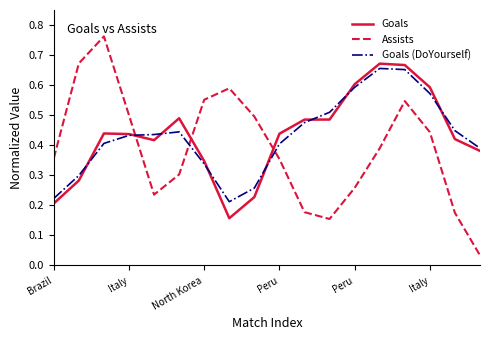

True or false: Assists and Goals (DoYourself) cross at least once.

True